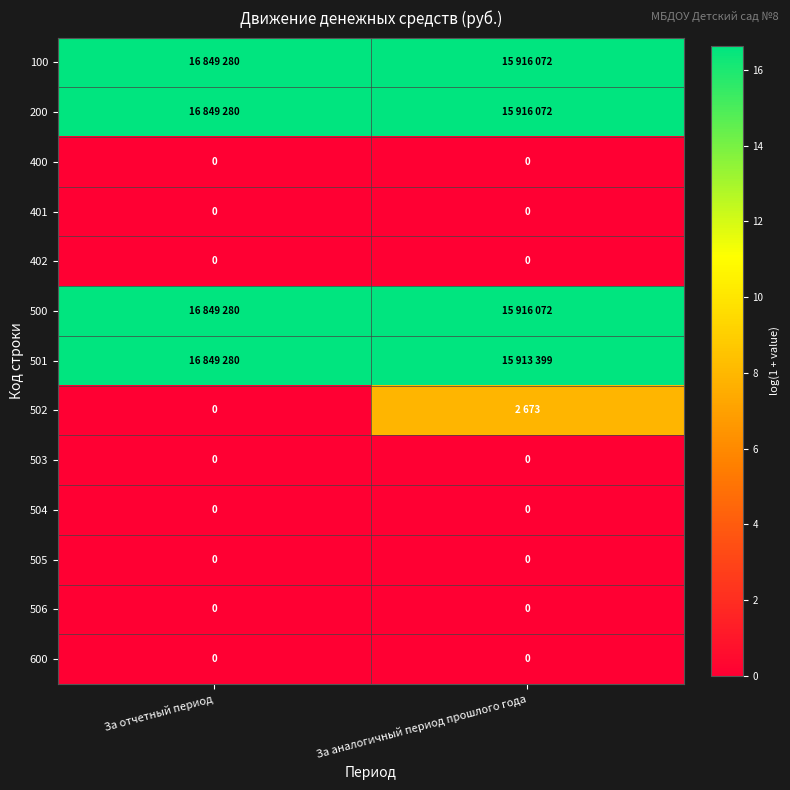

At which category is the sum across all series the highest?

За аналогичный период прошлого года